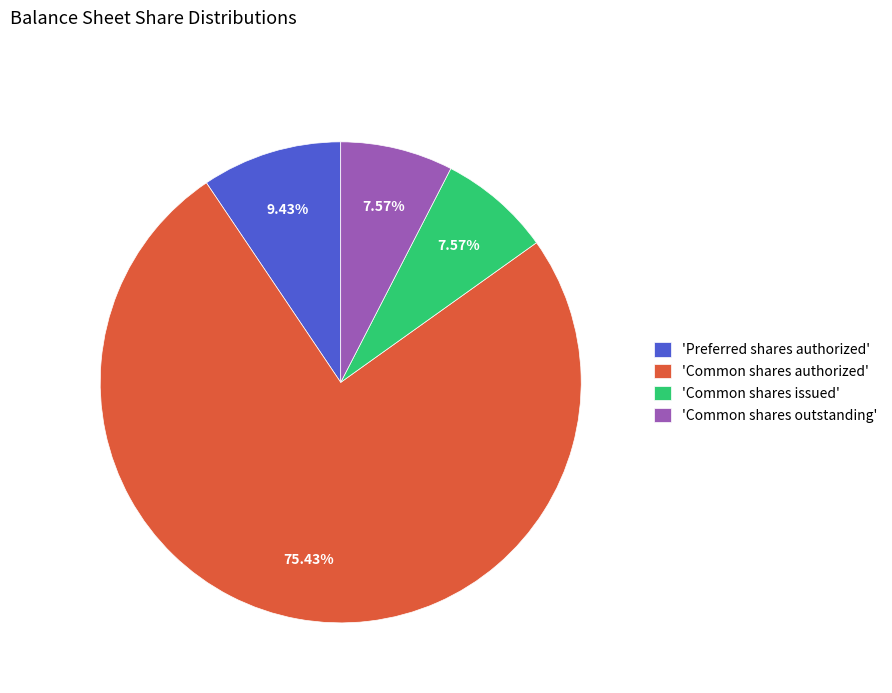

Combined, do 'Common shares outstanding' and 'Common shares issued' account for over 50%?

No